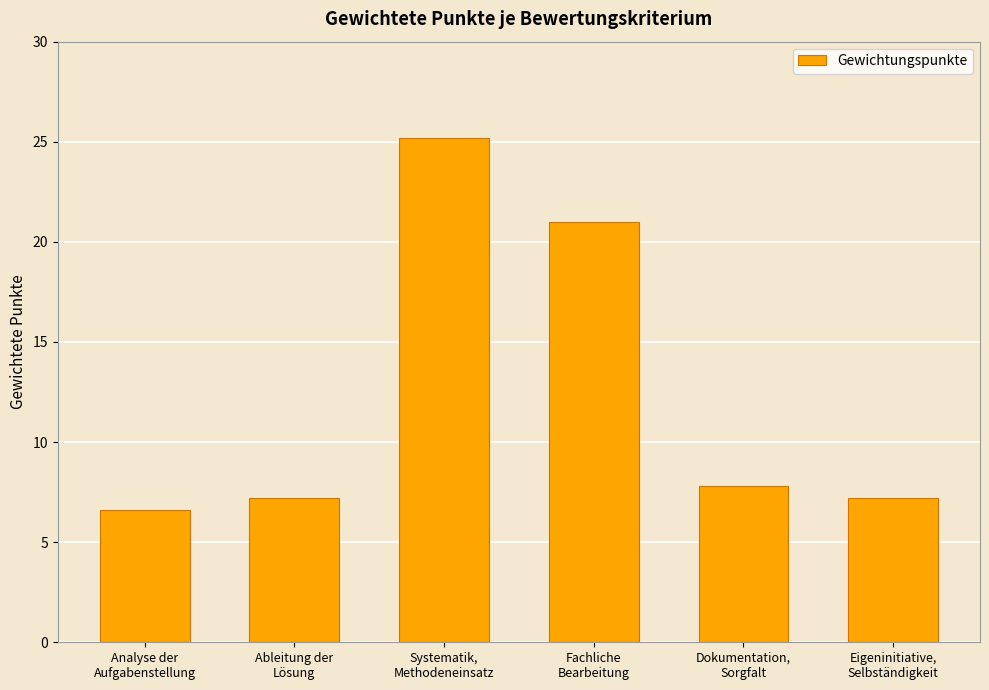

Which has a higher value, Dokumentation,
Sorgfalt or Eigeninitiative,
Selbständigkeit?

Dokumentation,
Sorgfalt